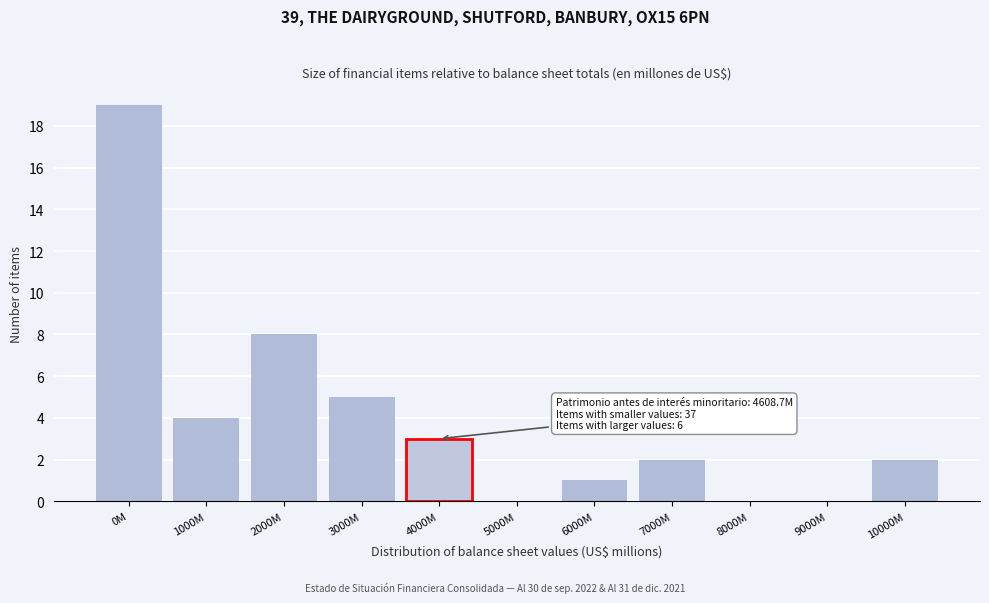

Reading right to left, transcribe all the data shown in this chart.

10000M=2	9000M=0	8000M=0	7000M=2	6000M=1	5000M=0	4000M=3	3000M=5	2000M=8	1000M=4	0M=19